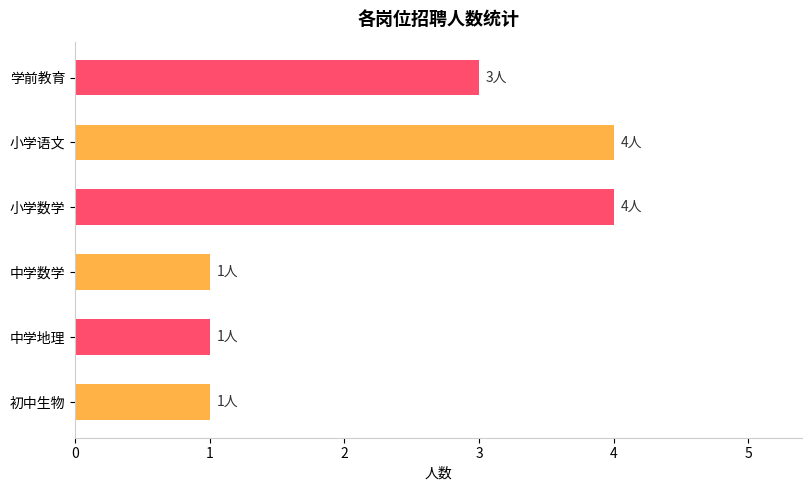

What value does the data have at 小学数学?

4